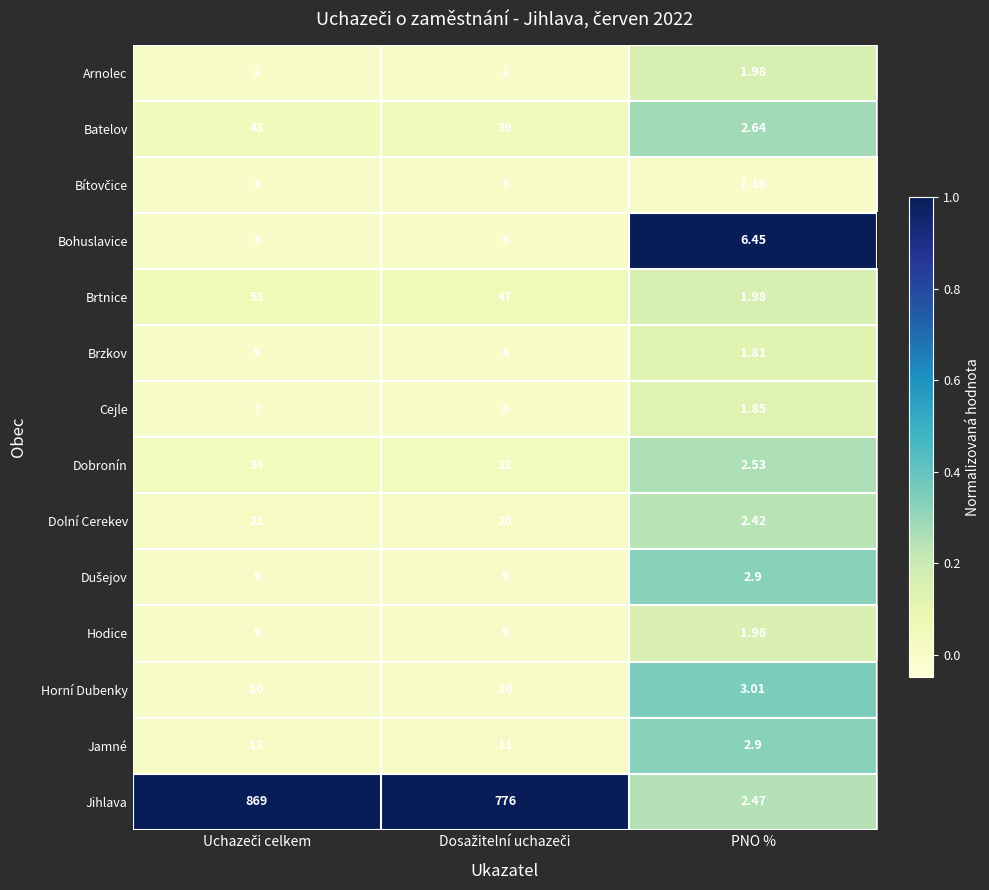

Where is Arnolec nearest to the value 1?

PNO %